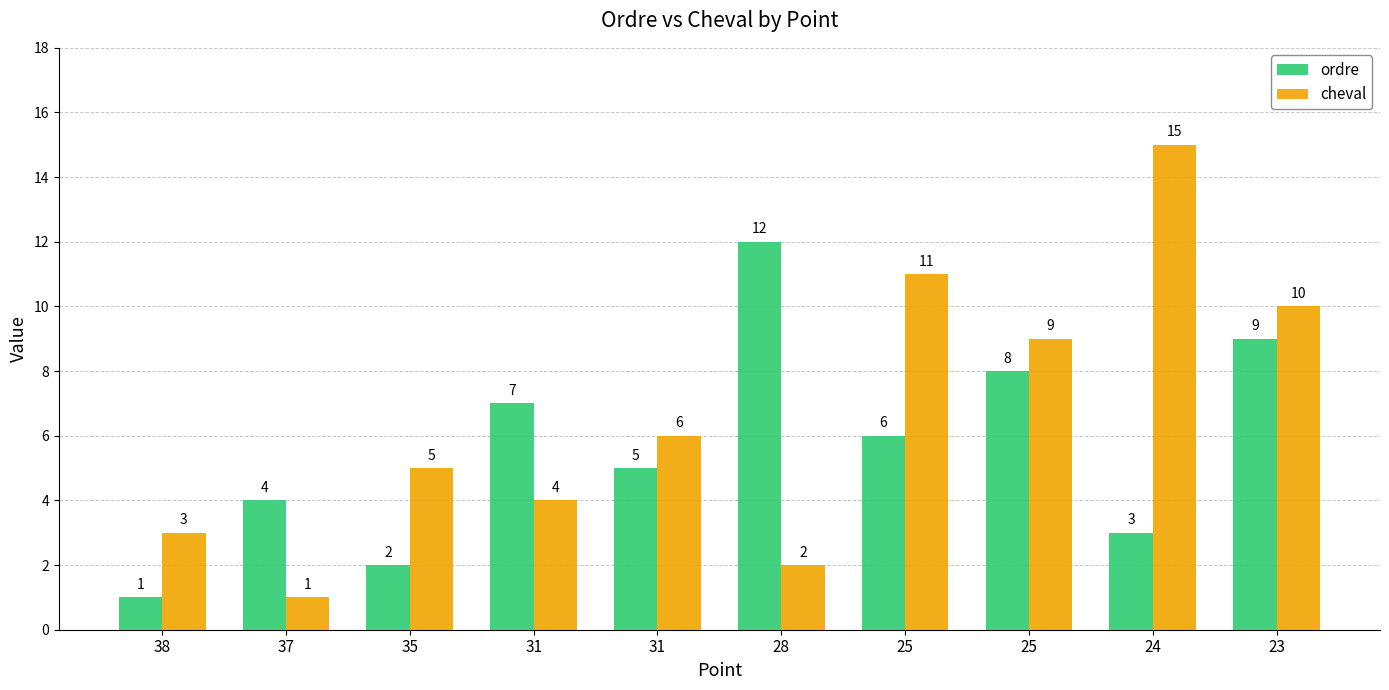

At which label does ordre first exceed 6?

31